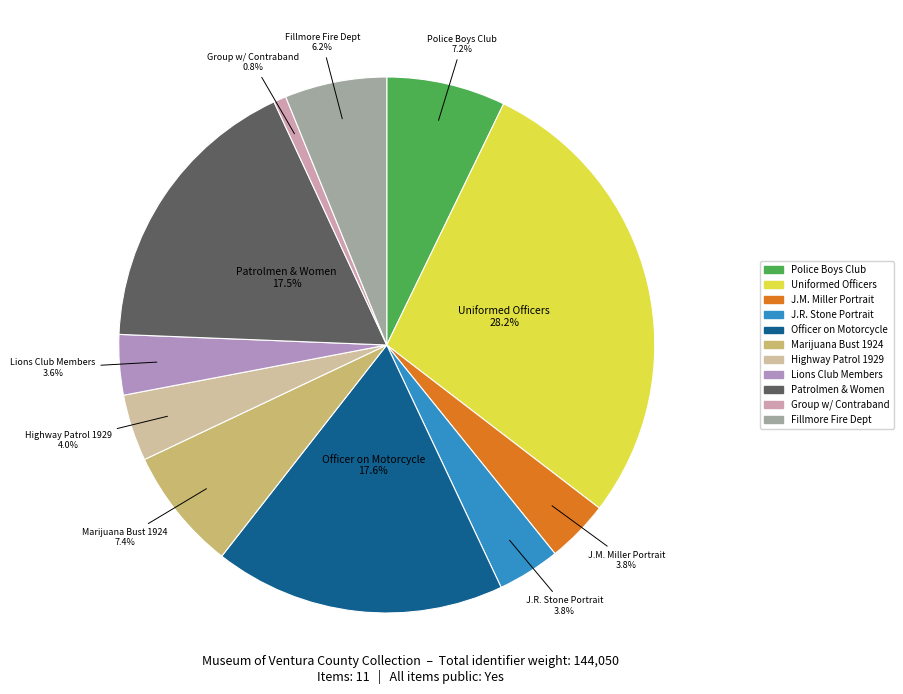

How many slices are in this pie chart?

11